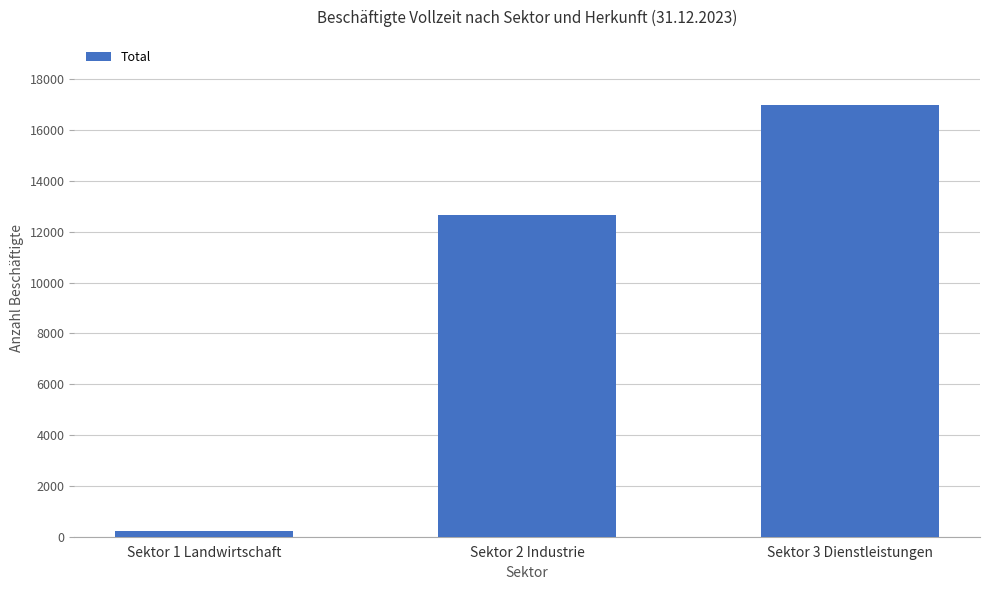

Approximately how many times larger is the value at Sektor 2 Industrie compared to Sektor 1 Landwirtschaft?

54.6